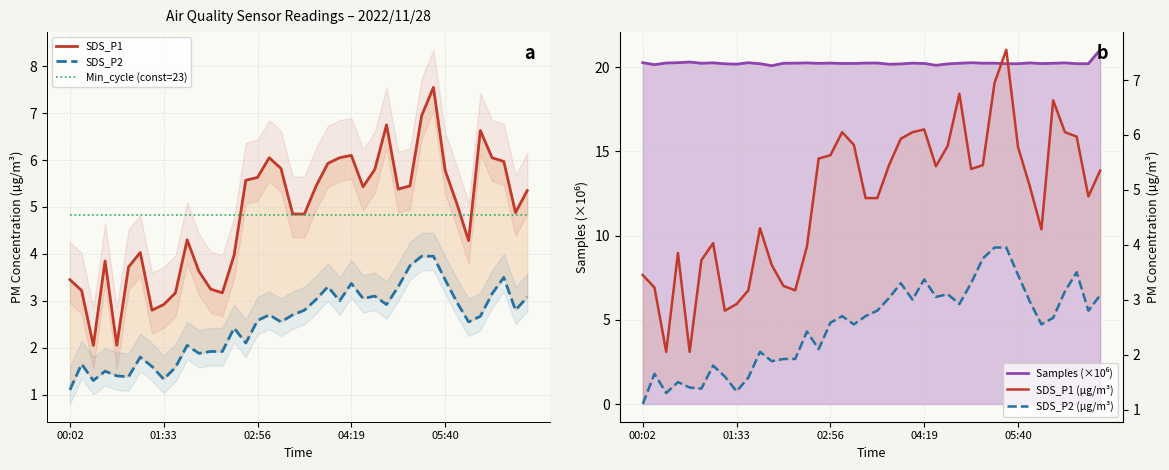

Count the number of categories in the chart.

40